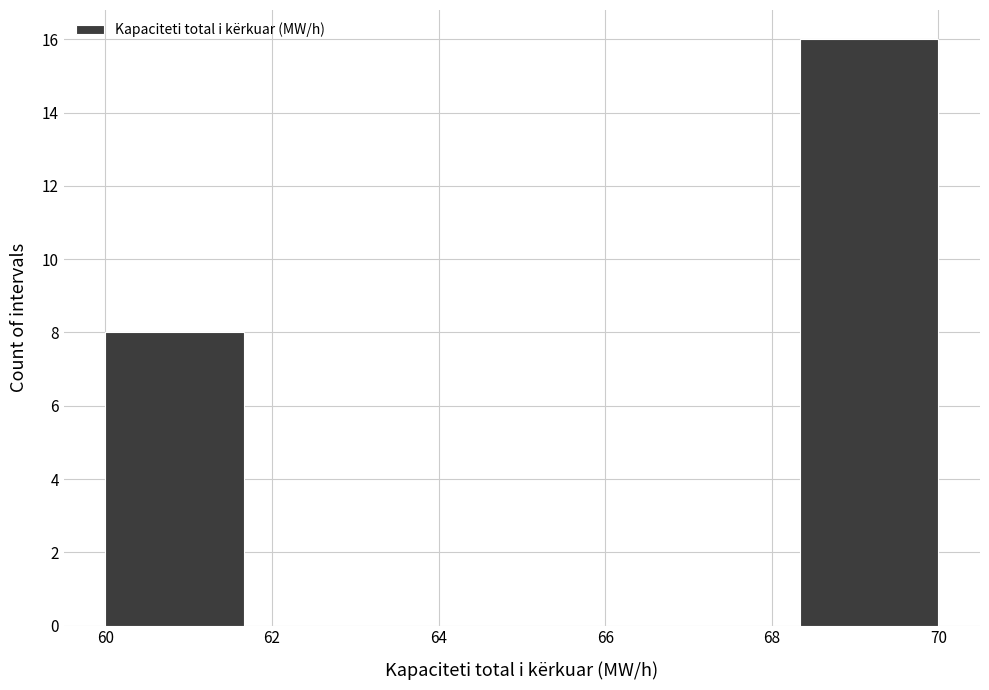

Over which range of the x-axis is the bar tallest?

68.4 to 70.0